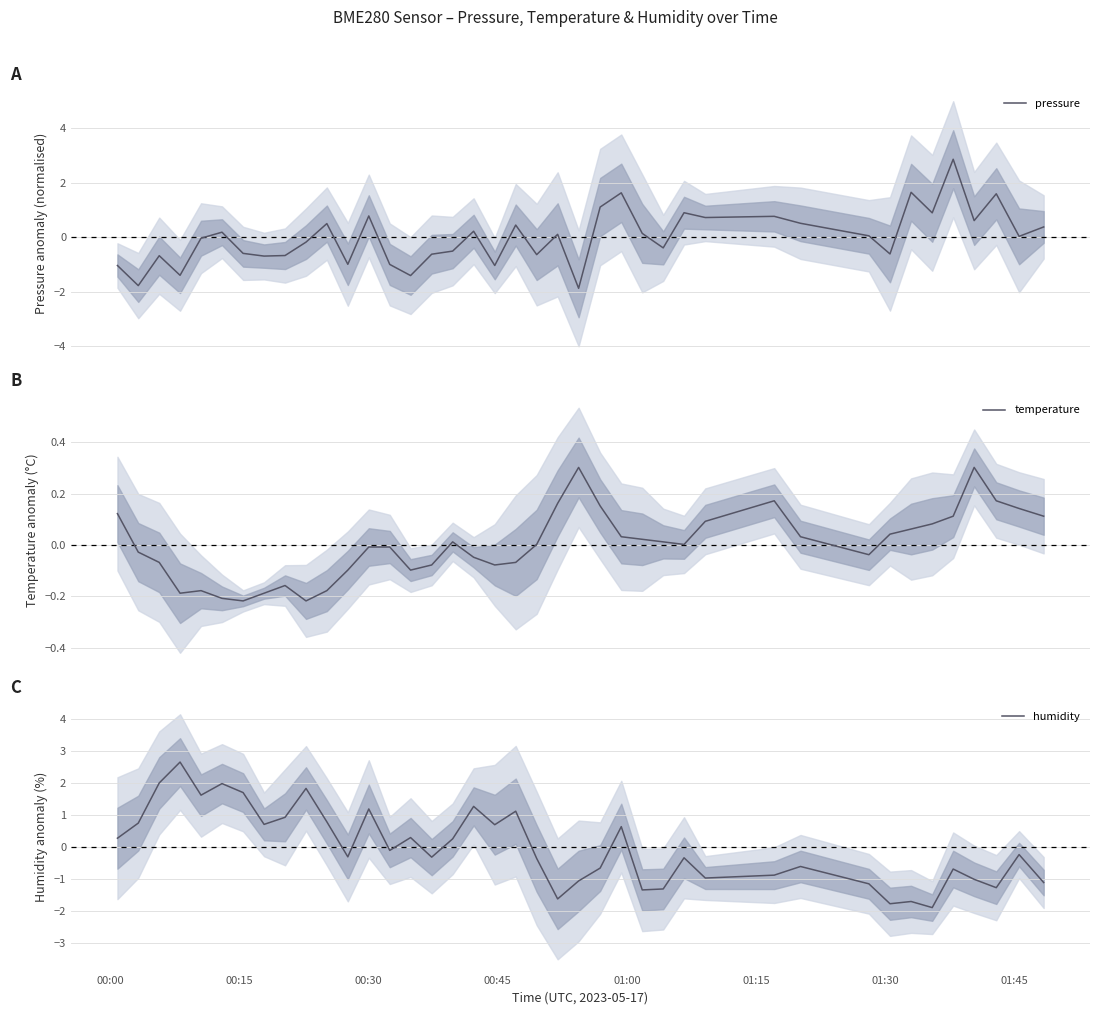

In humidity, how many points are lower than both neighbors (excluding endpoints)?

12